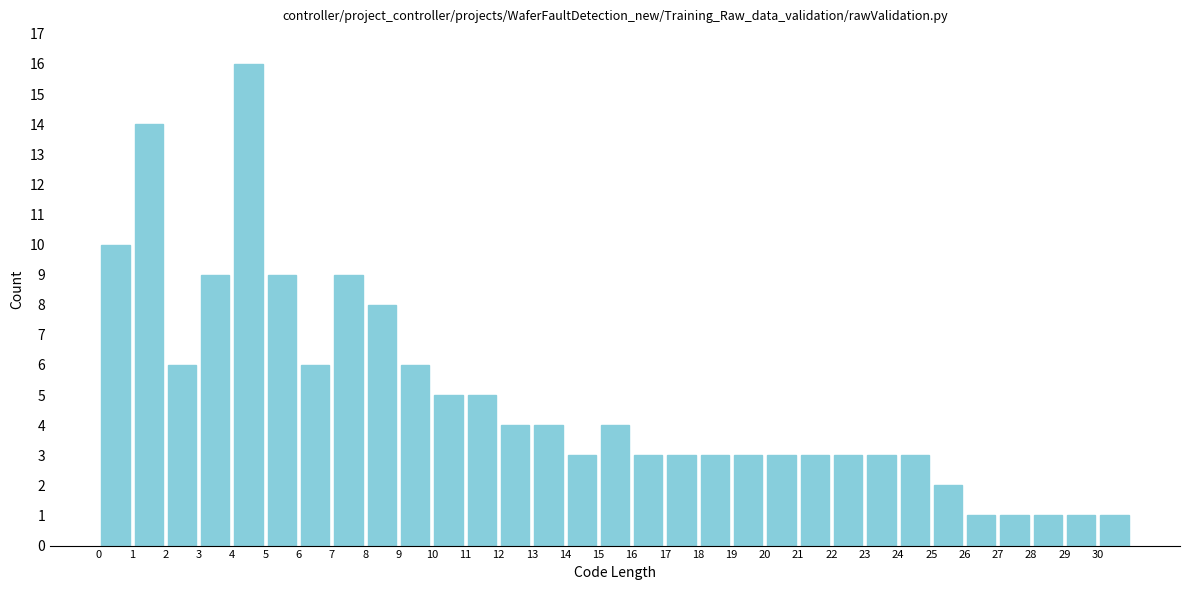

Reading left to right, list every bar in this chart as the range it spans on the x-axis followed by its height. The values are not printed on the chart, so give them approximately, as read against the axis.

0 to 1: 10
1 to 2: 14
2 to 3: 6
3 to 4: 9
4 to 5: 16
5 to 6: 9
6 to 7: 6
7 to 8: 9
8 to 9: 8
9 to 10: 6
10 to 11: 5
11 to 12: 5
12 to 13: 4
13 to 14: 4
14 to 15: 3
15 to 16: 4
16 to 17: 3
17 to 18: 3
18 to 19: 3
19 to 20: 3
20 to 21: 3
21 to 22: 3
22 to 23: 3
23 to 24: 3
24 to 25: 3
25 to 26: 2
26 to 27: 1
27 to 28: 1
28 to 29: 1
29 to 30: 1
30 to 31: 1